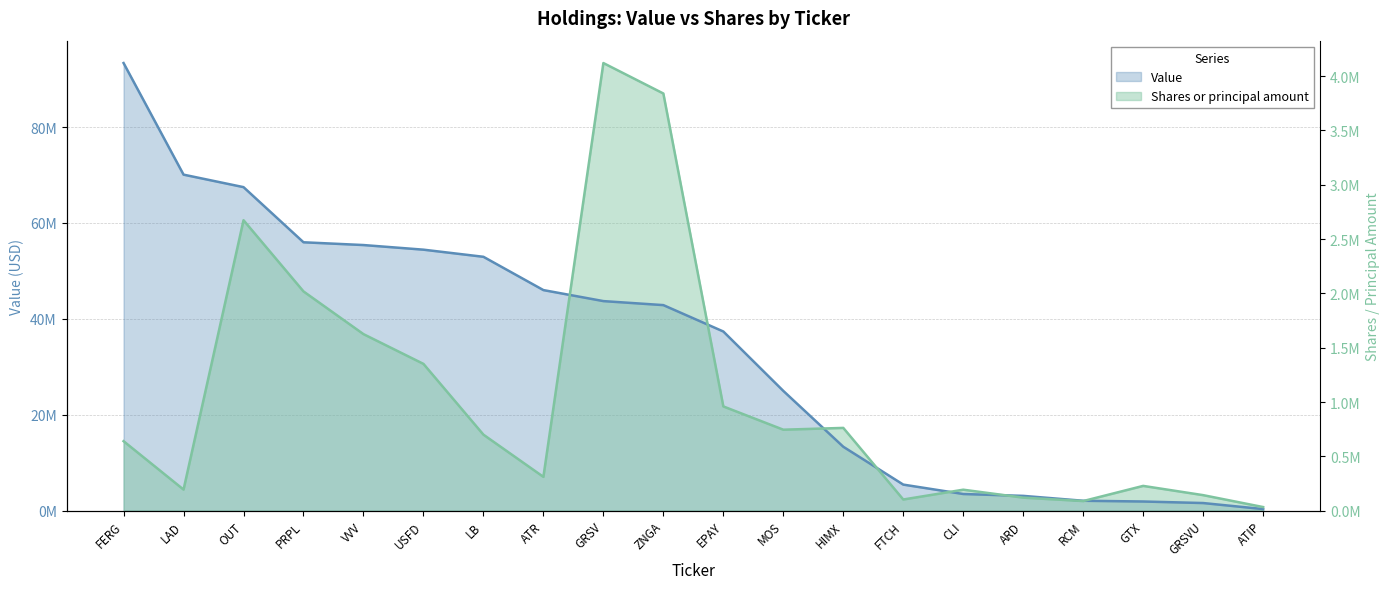

At how many categories does at least one series exceed 86674064?

3